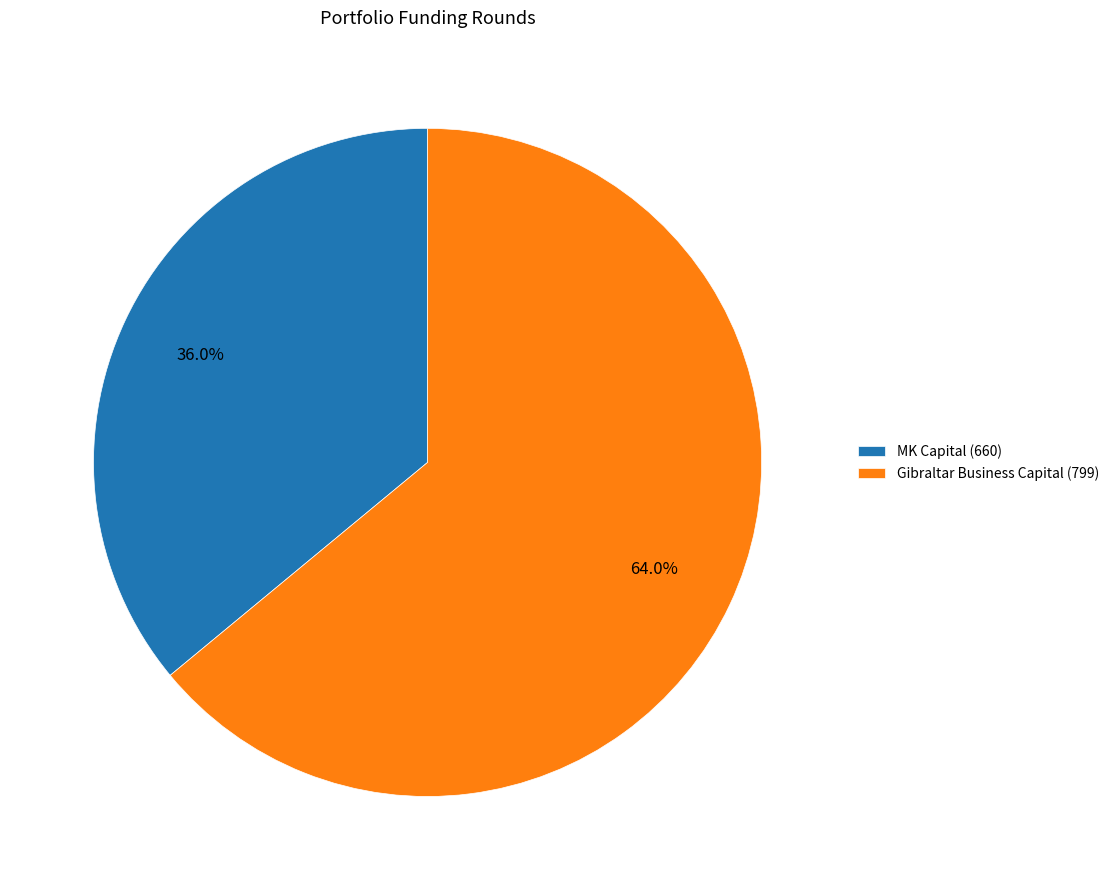

Approximately how many times larger is the value at MK Capital (660) compared to Gibraltar Business Capital (799)?

0.6